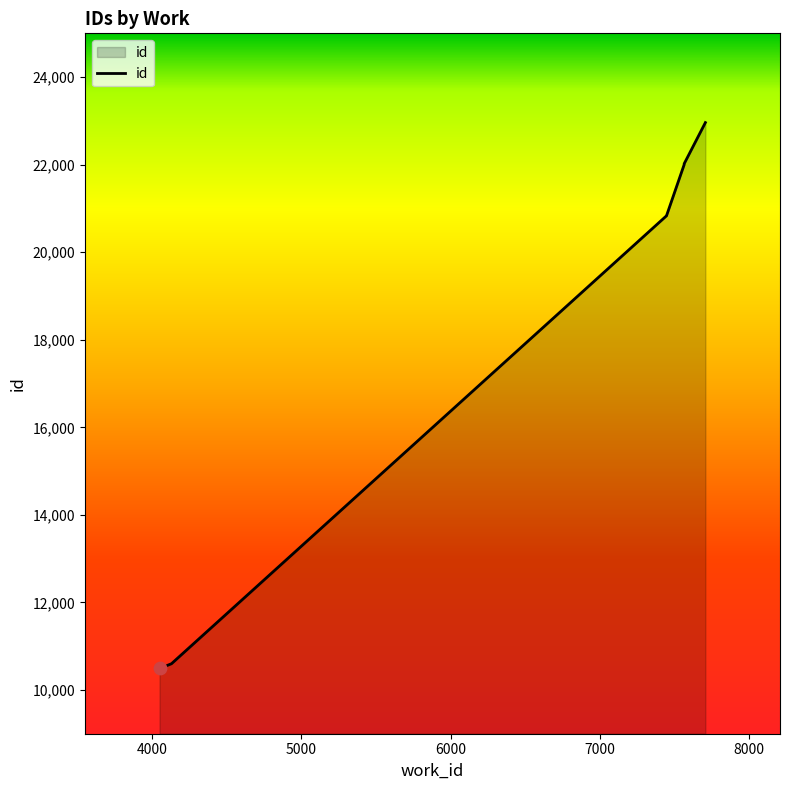

Which has a higher value, 7565 or 7447?

7565